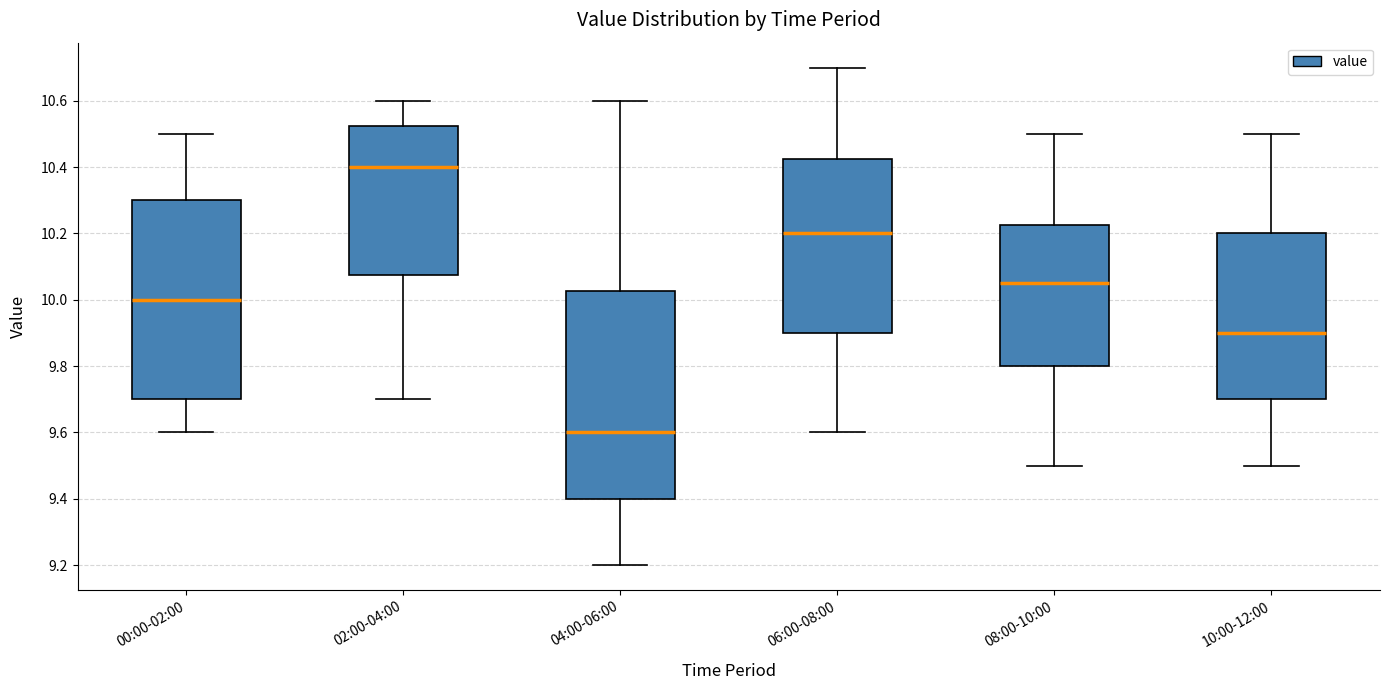

Reading left to right, transcribe this box plot: for each box, give where its median line is, the range the box spans, and where its two whiskers end, as read against the y-axis. The values are not printed on the chart, so give them approximately, as read against the axis.

00:00-02:00: median 10.00, box 9.70 to 10.30, whiskers 9.60 to 10.50
02:00-04:00: median 10.40, box 10.08 to 10.52, whiskers 9.70 to 10.60
04:00-06:00: median 9.60, box 9.40 to 10.02, whiskers 9.20 to 10.60
06:00-08:00: median 10.20, box 9.90 to 10.42, whiskers 9.60 to 10.70
08:00-10:00: median 10.06, box 9.80 to 10.22, whiskers 9.50 to 10.50
10:00-12:00: median 9.90, box 9.70 to 10.20, whiskers 9.50 to 10.50